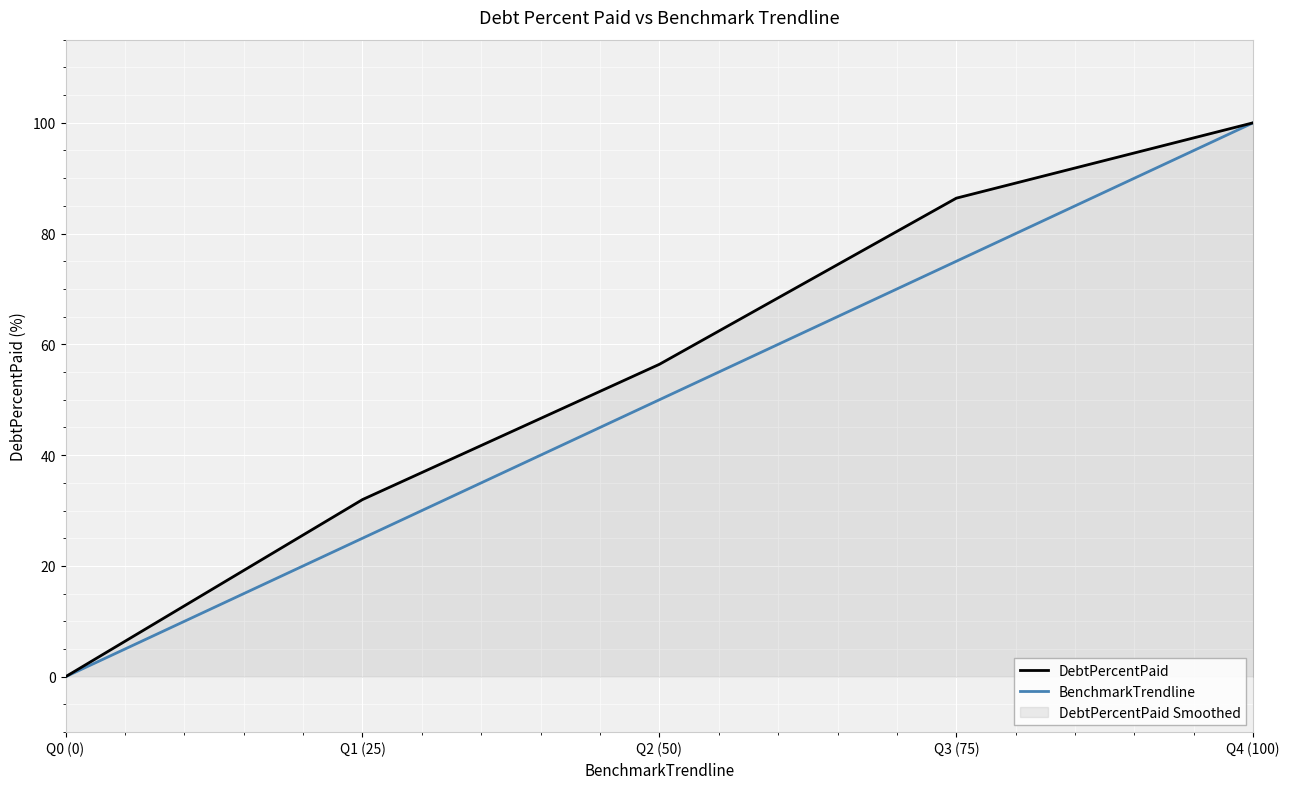

Reading left to right, list all the values displayed in this chart.

DebtPercentPaid: Q0 (0)=0.0	Q1 (25)=32.0	Q2 (50)=56.4	Q3 (75)=86.4	Q4 (100)=100.0
BenchmarkTrendline: Q0 (0)=0.0	Q1 (25)=25.0	Q2 (50)=50.0	Q3 (75)=75.0	Q4 (100)=100.0